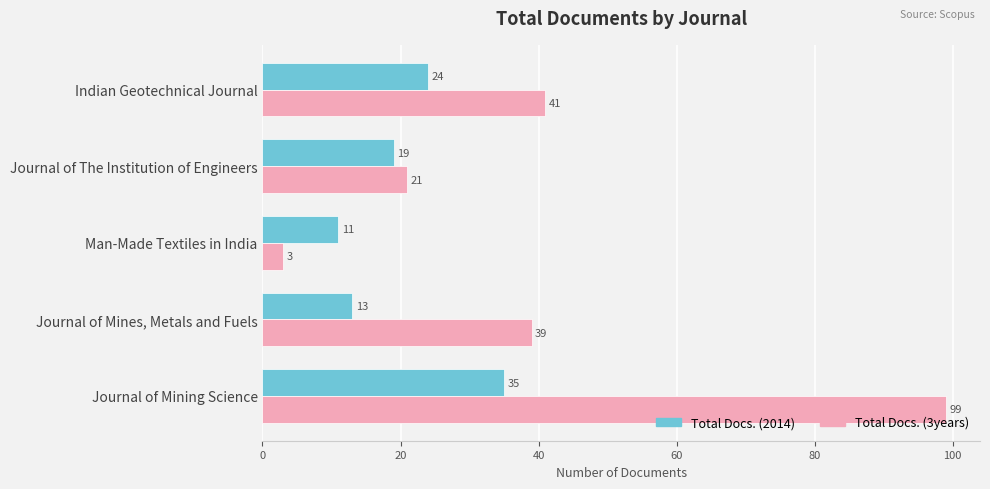

What is the difference between the maximum and minimum values in the Total Docs. (3years) series?

96